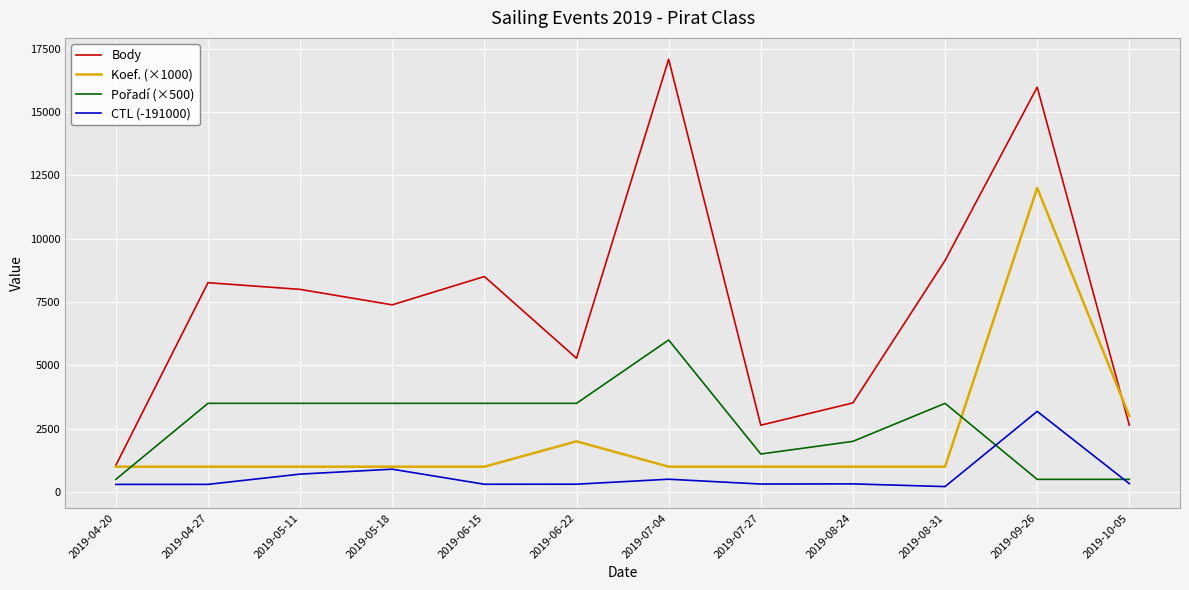

Count the number of categories in the chart.

12